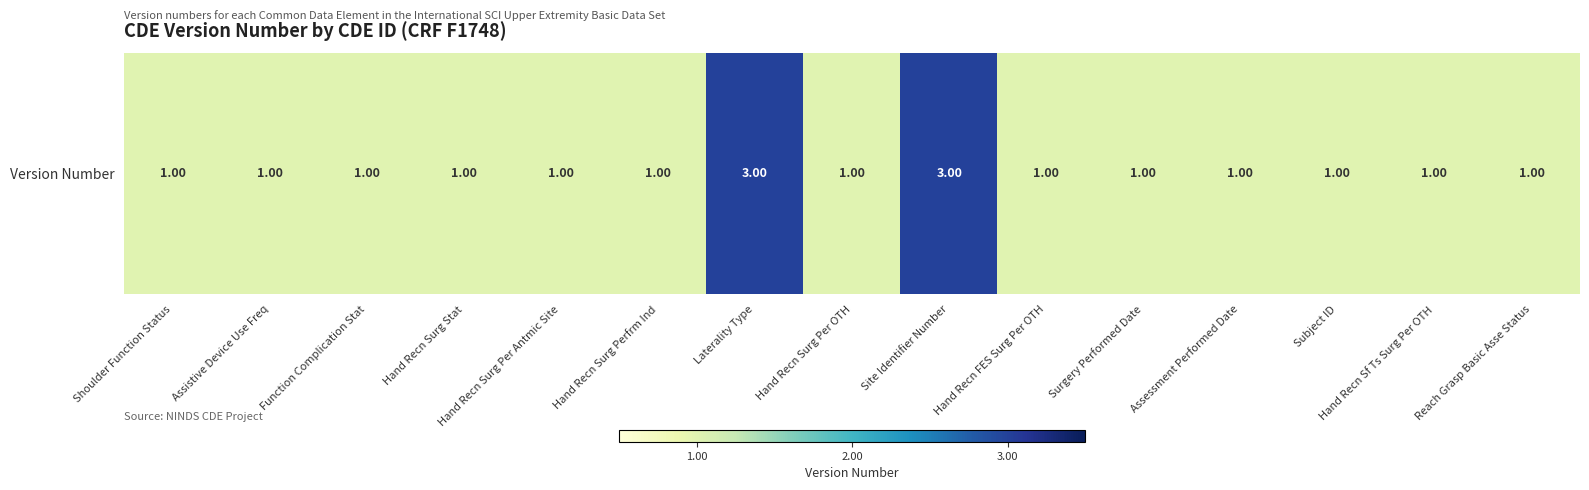

True or false: the data shows 0 at Hand Recn FES Surg Per OTH.

False